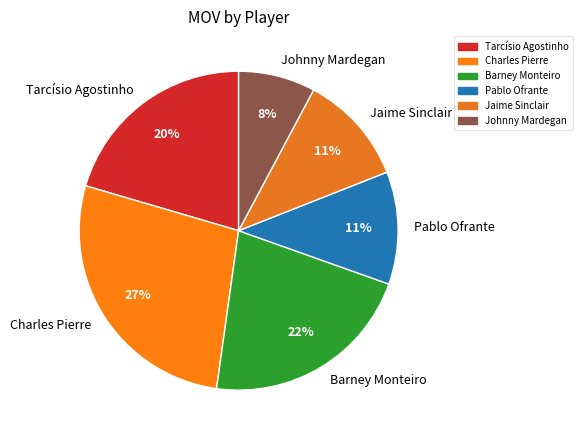

Is the sum of Jaime Sinclair and Johnny Mardegan greater than half?

No